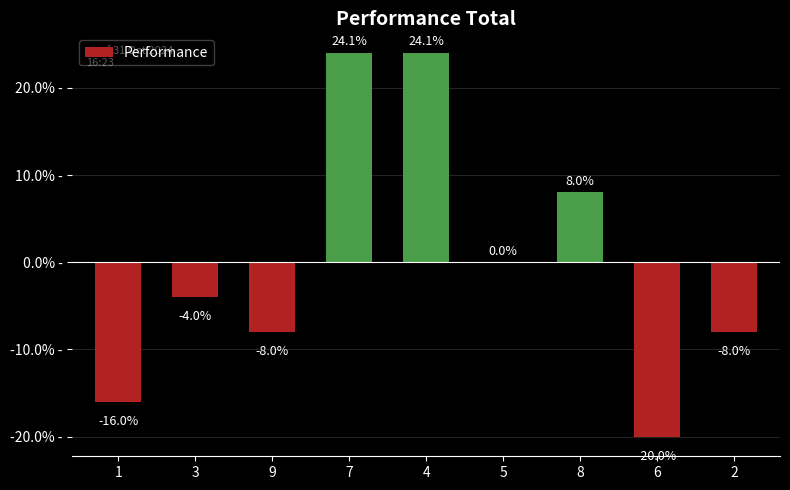

Reading left to right, extract all data points from this chart.

-16.0	-4.0	-8.0	24.1	24.1	0.0	8.0	-20.0	-8.0